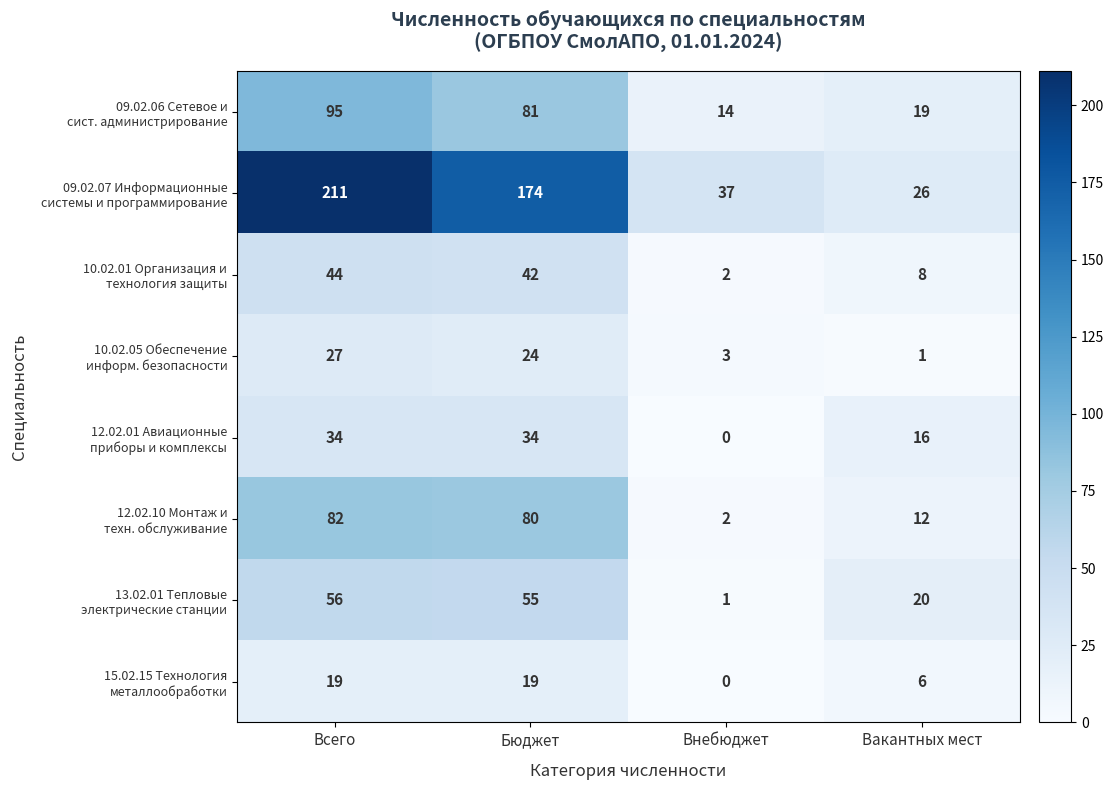

At which category does the chart reach its minimum across all series?

Внебюджет